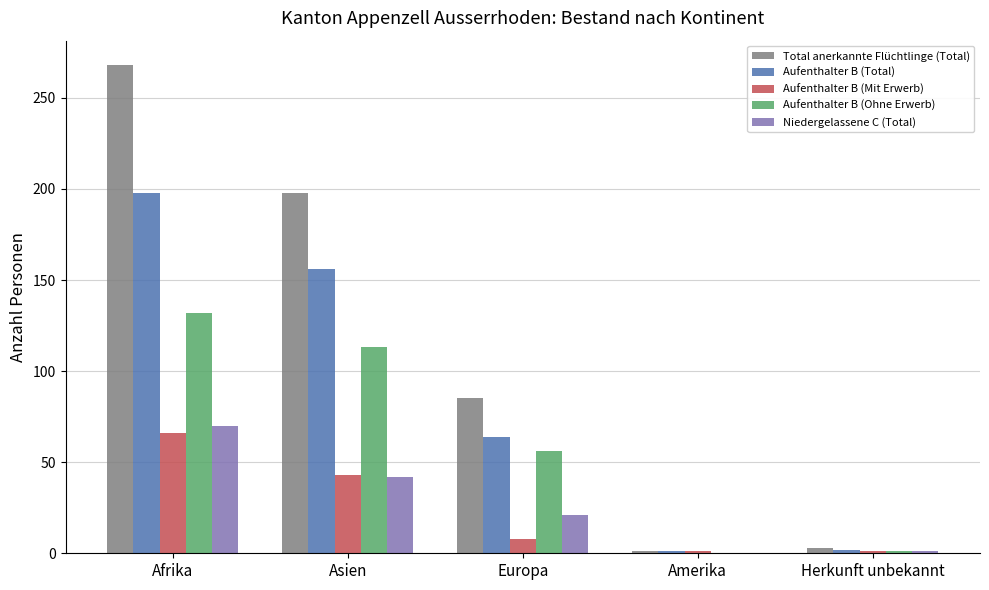

What is the maximum value for Aufenthalter B (Mit Erwerb)?

66